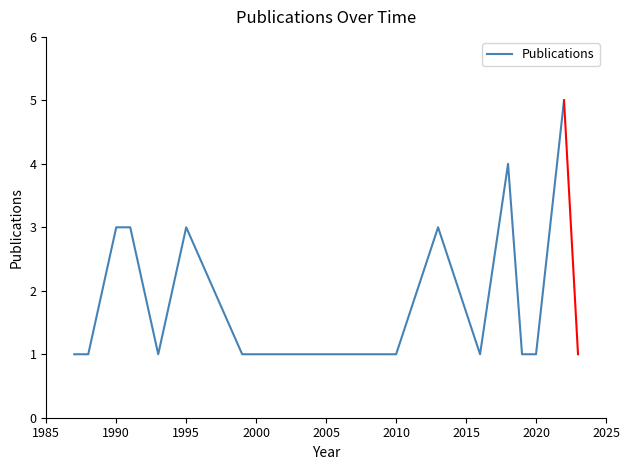

What is the difference between the maximum and minimum values?

4